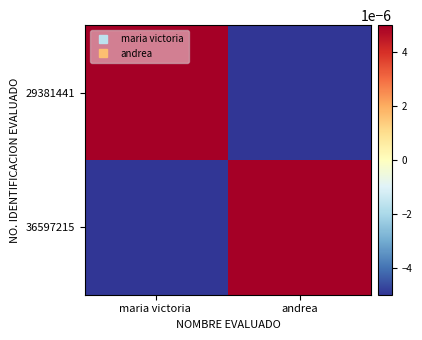

How many data points does each series have?

2